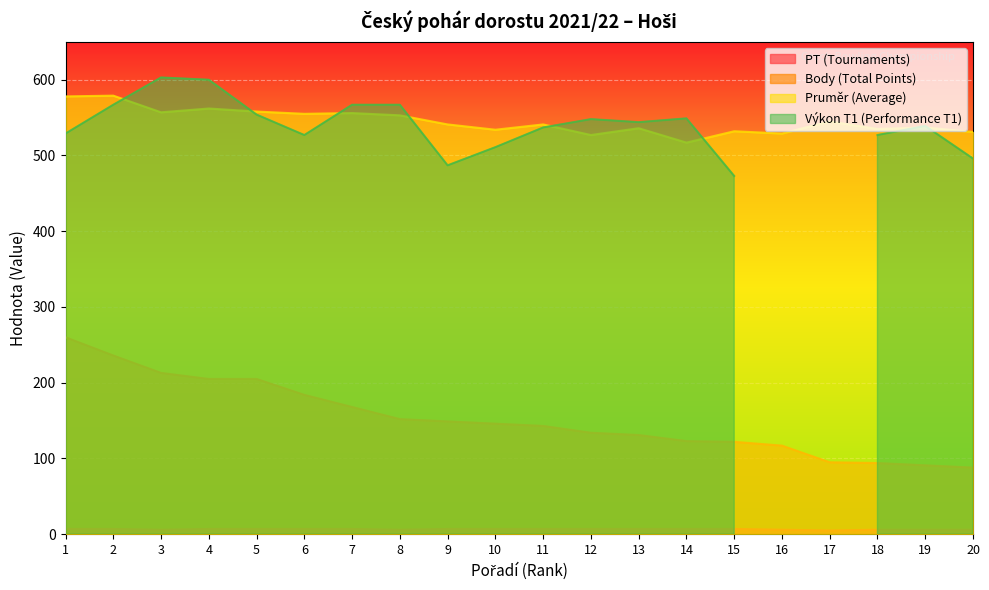

True or false: PT (Tournaments) and Body (Total Points) intersect in this chart.

False